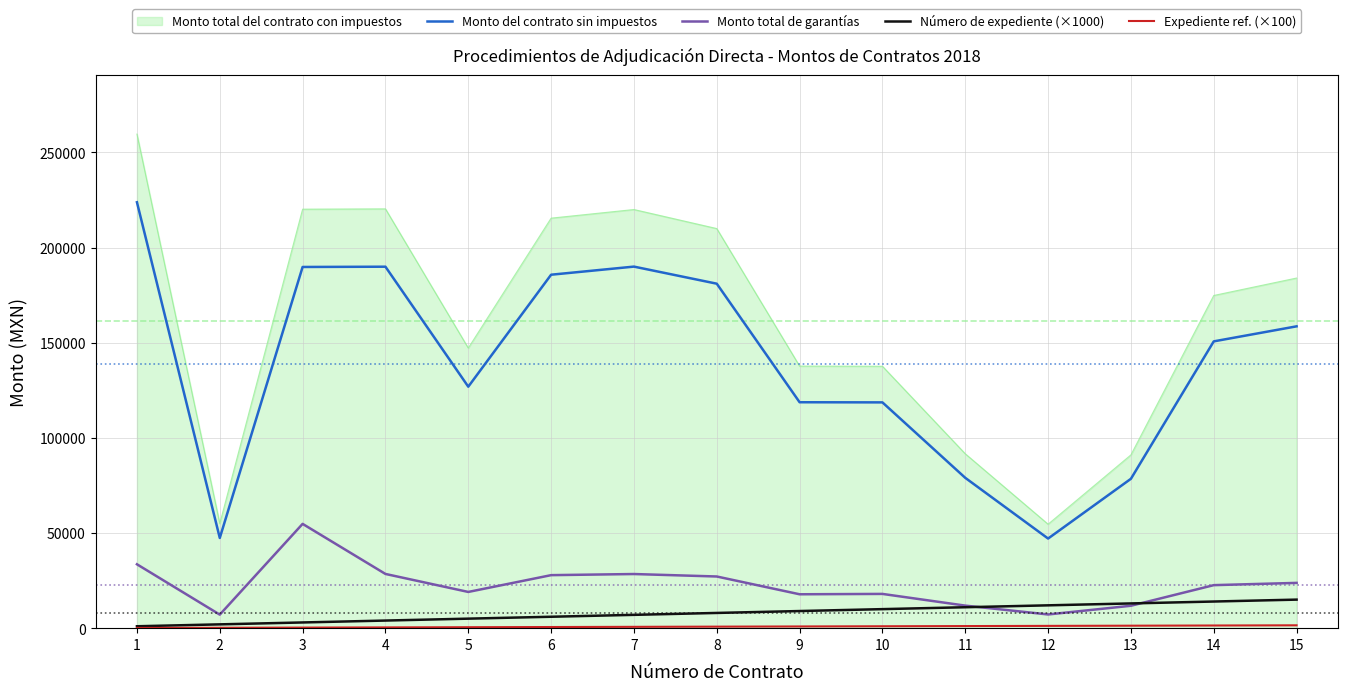

Is the value of Monto total del contrato con impuestos at 5 greater than the value of Monto del contrato sin impuestos at 7?

No